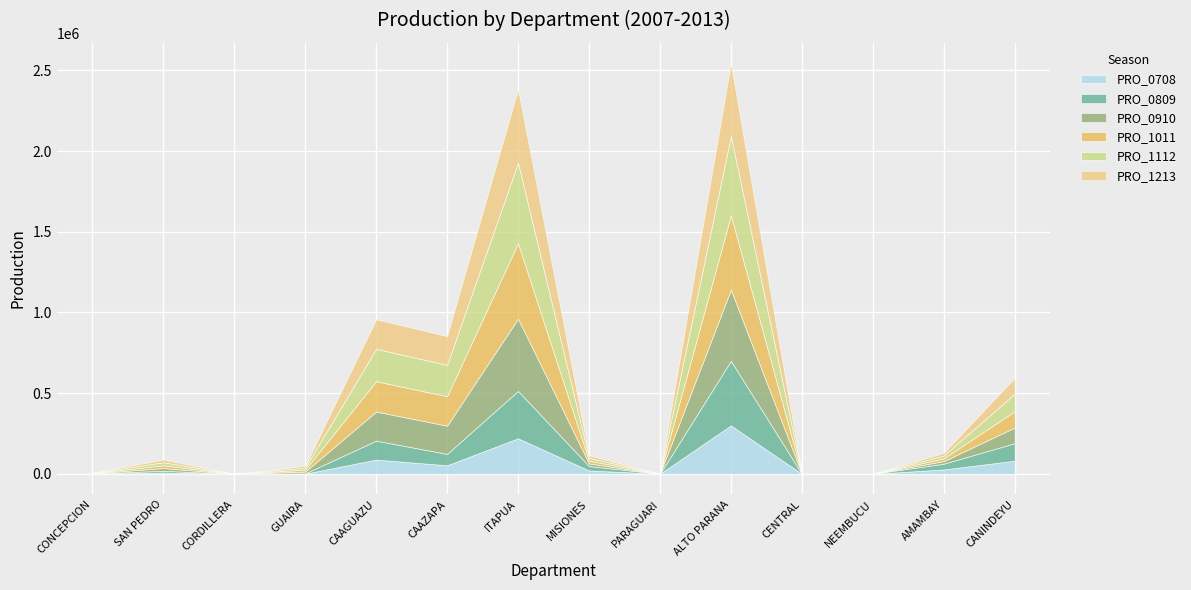

The value of PRO_0708 at PARAGUARI is 4. True or false?

False